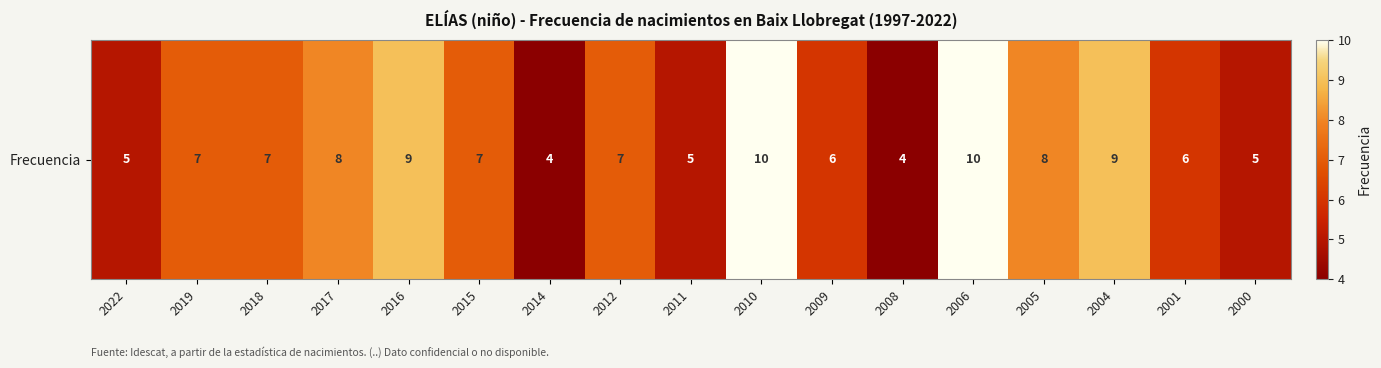

What is the sum of all values?

117